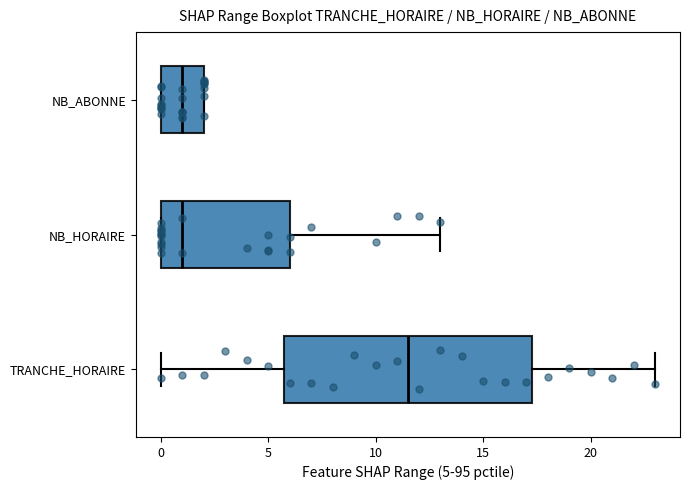

Comparing the boxes themselves (not the whiskers), which one is the widest?

TRANCHE_HORAIRE